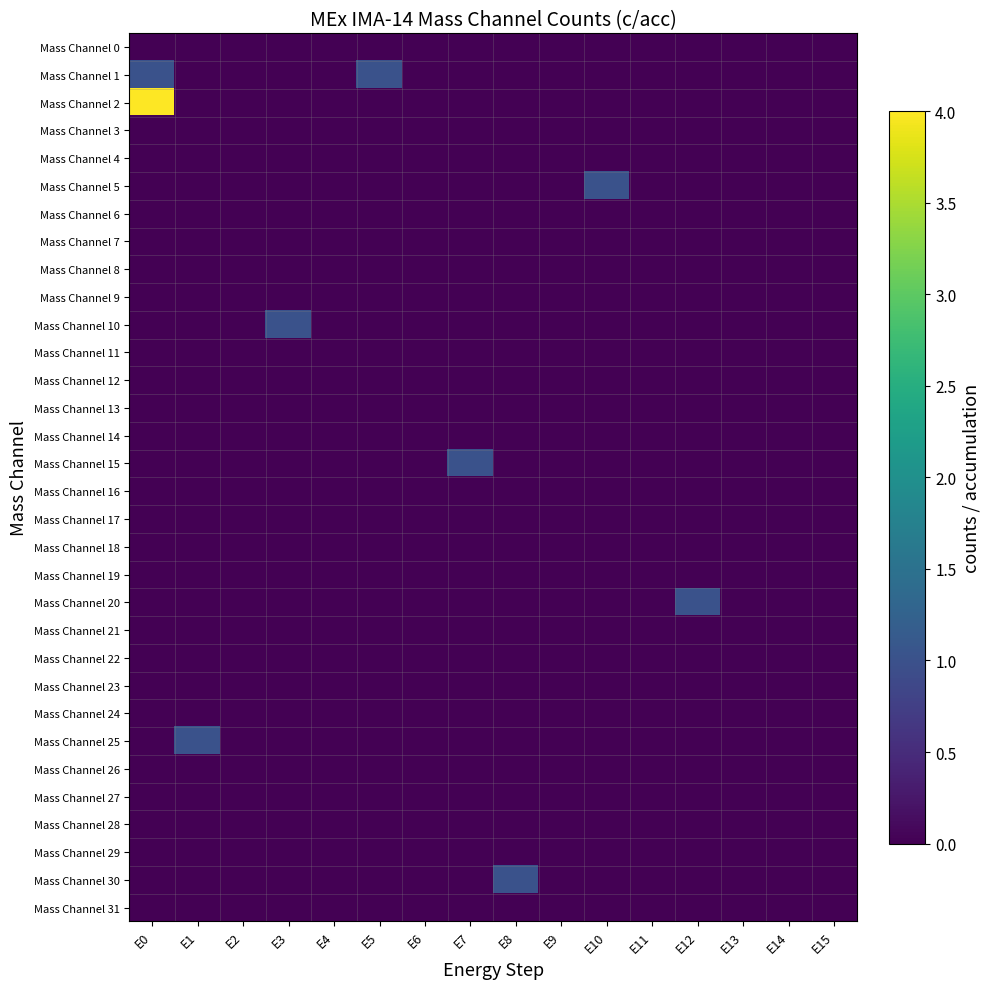

Reading left to right, transcribe all the data shown in this chart.

Mass Channel 0: E0=0	E1=0	E2=0	E3=0	E4=0	E5=0	E6=0	E7=0	E8=0	E9=0	E10=0	E11=0	E12=0	E13=0	E14=0	E15=0
Mass Channel 1: E0=1	E1=0	E2=0	E3=0	E4=0	E5=1	E6=0	E7=0	E8=0	E9=0	E10=0	E11=0	E12=0	E13=0	E14=0	E15=0
Mass Channel 2: E0=4	E1=0	E2=0	E3=0	E4=0	E5=0	E6=0	E7=0	E8=0	E9=0	E10=0	E11=0	E12=0	E13=0	E14=0	E15=0
Mass Channel 3: E0=0	E1=0	E2=0	E3=0	E4=0	E5=0	E6=0	E7=0	E8=0	E9=0	E10=0	E11=0	E12=0	E13=0	E14=0	E15=0
Mass Channel 4: E0=0	E1=0	E2=0	E3=0	E4=0	E5=0	E6=0	E7=0	E8=0	E9=0	E10=0	E11=0	E12=0	E13=0	E14=0	E15=0
Mass Channel 5: E0=0	E1=0	E2=0	E3=0	E4=0	E5=0	E6=0	E7=0	E8=0	E9=0	E10=1	E11=0	E12=0	E13=0	E14=0	E15=0
Mass Channel 6: E0=0	E1=0	E2=0	E3=0	E4=0	E5=0	E6=0	E7=0	E8=0	E9=0	E10=0	E11=0	E12=0	E13=0	E14=0	E15=0
Mass Channel 7: E0=0	E1=0	E2=0	E3=0	E4=0	E5=0	E6=0	E7=0	E8=0	E9=0	E10=0	E11=0	E12=0	E13=0	E14=0	E15=0
Mass Channel 8: E0=0	E1=0	E2=0	E3=0	E4=0	E5=0	E6=0	E7=0	E8=0	E9=0	E10=0	E11=0	E12=0	E13=0	E14=0	E15=0
Mass Channel 9: E0=0	E1=0	E2=0	E3=0	E4=0	E5=0	E6=0	E7=0	E8=0	E9=0	E10=0	E11=0	E12=0	E13=0	E14=0	E15=0
Mass Channel 10: E0=0	E1=0	E2=0	E3=1	E4=0	E5=0	E6=0	E7=0	E8=0	E9=0	E10=0	E11=0	E12=0	E13=0	E14=0	E15=0
Mass Channel 11: E0=0	E1=0	E2=0	E3=0	E4=0	E5=0	E6=0	E7=0	E8=0	E9=0	E10=0	E11=0	E12=0	E13=0	E14=0	E15=0
Mass Channel 12: E0=0	E1=0	E2=0	E3=0	E4=0	E5=0	E6=0	E7=0	E8=0	E9=0	E10=0	E11=0	E12=0	E13=0	E14=0	E15=0
Mass Channel 13: E0=0	E1=0	E2=0	E3=0	E4=0	E5=0	E6=0	E7=0	E8=0	E9=0	E10=0	E11=0	E12=0	E13=0	E14=0	E15=0
Mass Channel 14: E0=0	E1=0	E2=0	E3=0	E4=0	E5=0	E6=0	E7=0	E8=0	E9=0	E10=0	E11=0	E12=0	E13=0	E14=0	E15=0
Mass Channel 15: E0=0	E1=0	E2=0	E3=0	E4=0	E5=0	E6=0	E7=1	E8=0	E9=0	E10=0	E11=0	E12=0	E13=0	E14=0	E15=0
Mass Channel 16: E0=0	E1=0	E2=0	E3=0	E4=0	E5=0	E6=0	E7=0	E8=0	E9=0	E10=0	E11=0	E12=0	E13=0	E14=0	E15=0
Mass Channel 17: E0=0	E1=0	E2=0	E3=0	E4=0	E5=0	E6=0	E7=0	E8=0	E9=0	E10=0	E11=0	E12=0	E13=0	E14=0	E15=0
Mass Channel 18: E0=0	E1=0	E2=0	E3=0	E4=0	E5=0	E6=0	E7=0	E8=0	E9=0	E10=0	E11=0	E12=0	E13=0	E14=0	E15=0
Mass Channel 19: E0=0	E1=0	E2=0	E3=0	E4=0	E5=0	E6=0	E7=0	E8=0	E9=0	E10=0	E11=0	E12=0	E13=0	E14=0	E15=0
Mass Channel 20: E0=0	E1=0	E2=0	E3=0	E4=0	E5=0	E6=0	E7=0	E8=0	E9=0	E10=0	E11=0	E12=1	E13=0	E14=0	E15=0
Mass Channel 21: E0=0	E1=0	E2=0	E3=0	E4=0	E5=0	E6=0	E7=0	E8=0	E9=0	E10=0	E11=0	E12=0	E13=0	E14=0	E15=0
Mass Channel 22: E0=0	E1=0	E2=0	E3=0	E4=0	E5=0	E6=0	E7=0	E8=0	E9=0	E10=0	E11=0	E12=0	E13=0	E14=0	E15=0
Mass Channel 23: E0=0	E1=0	E2=0	E3=0	E4=0	E5=0	E6=0	E7=0	E8=0	E9=0	E10=0	E11=0	E12=0	E13=0	E14=0	E15=0
Mass Channel 24: E0=0	E1=0	E2=0	E3=0	E4=0	E5=0	E6=0	E7=0	E8=0	E9=0	E10=0	E11=0	E12=0	E13=0	E14=0	E15=0
Mass Channel 25: E0=0	E1=1	E2=0	E3=0	E4=0	E5=0	E6=0	E7=0	E8=0	E9=0	E10=0	E11=0	E12=0	E13=0	E14=0	E15=0
Mass Channel 26: E0=0	E1=0	E2=0	E3=0	E4=0	E5=0	E6=0	E7=0	E8=0	E9=0	E10=0	E11=0	E12=0	E13=0	E14=0	E15=0
Mass Channel 27: E0=0	E1=0	E2=0	E3=0	E4=0	E5=0	E6=0	E7=0	E8=0	E9=0	E10=0	E11=0	E12=0	E13=0	E14=0	E15=0
Mass Channel 28: E0=0	E1=0	E2=0	E3=0	E4=0	E5=0	E6=0	E7=0	E8=0	E9=0	E10=0	E11=0	E12=0	E13=0	E14=0	E15=0
Mass Channel 29: E0=0	E1=0	E2=0	E3=0	E4=0	E5=0	E6=0	E7=0	E8=0	E9=0	E10=0	E11=0	E12=0	E13=0	E14=0	E15=0
Mass Channel 30: E0=0	E1=0	E2=0	E3=0	E4=0	E5=0	E6=0	E7=0	E8=1	E9=0	E10=0	E11=0	E12=0	E13=0	E14=0	E15=0
Mass Channel 31: E0=0	E1=0	E2=0	E3=0	E4=0	E5=0	E6=0	E7=0	E8=0	E9=0	E10=0	E11=0	E12=0	E13=0	E14=0	E15=0